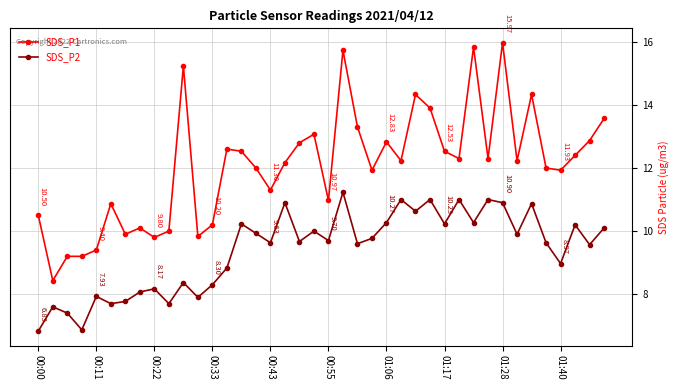

List the series in order of their overall mean, lowest first.

SDS_P2, SDS_P1